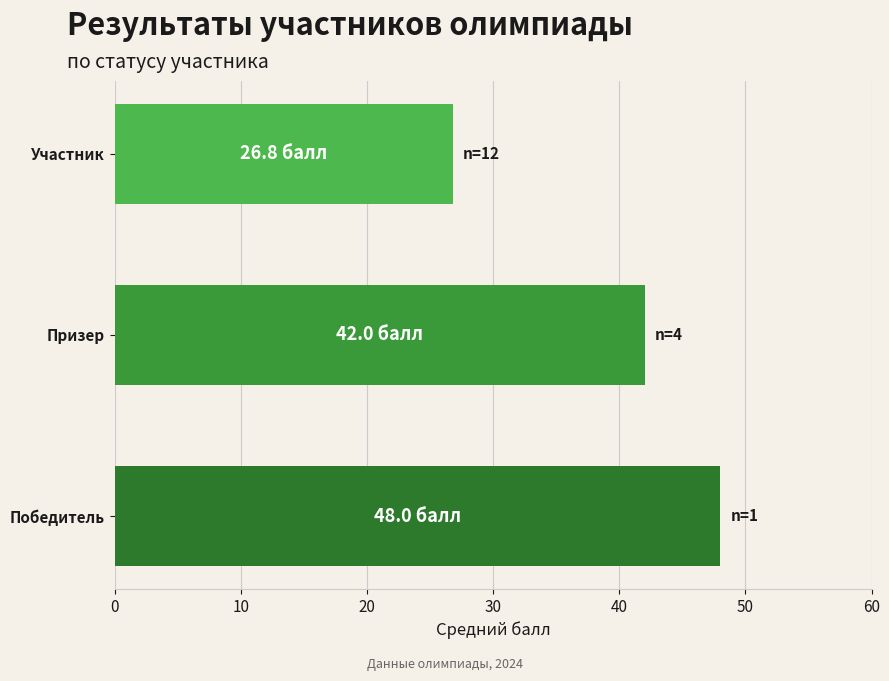

Which has a higher value, Участник or Призер?

Призер